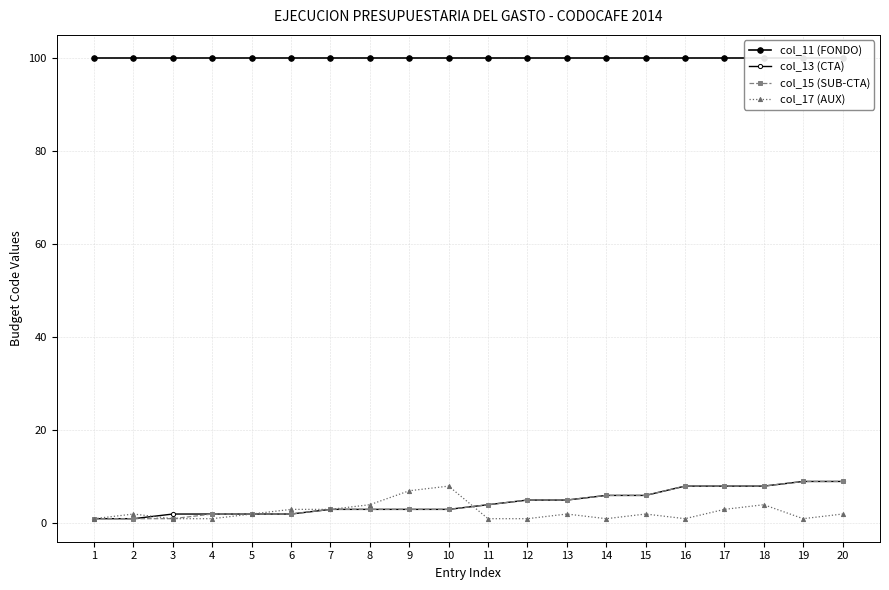

Which series has the largest range (max minus min)?

col_13 (CTA)